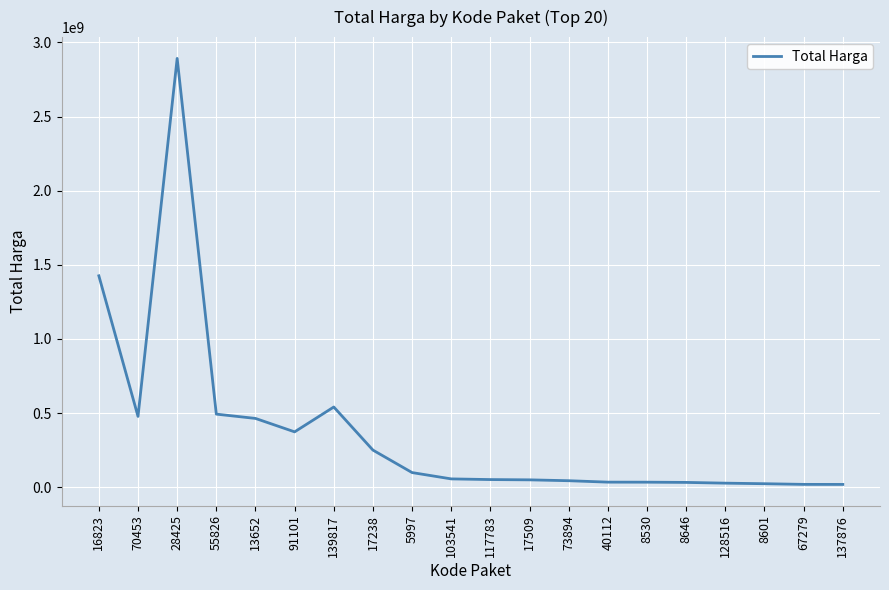

What is the minimum value shown in the chart?

18900000